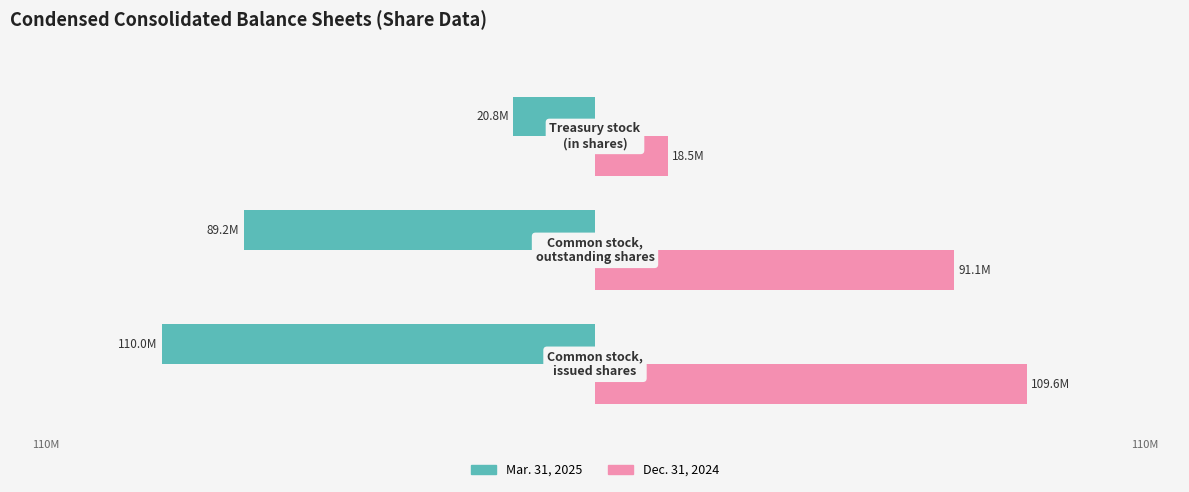

What are all the series names shown in the legend?

Mar. 31, 2025, Dec. 31, 2024